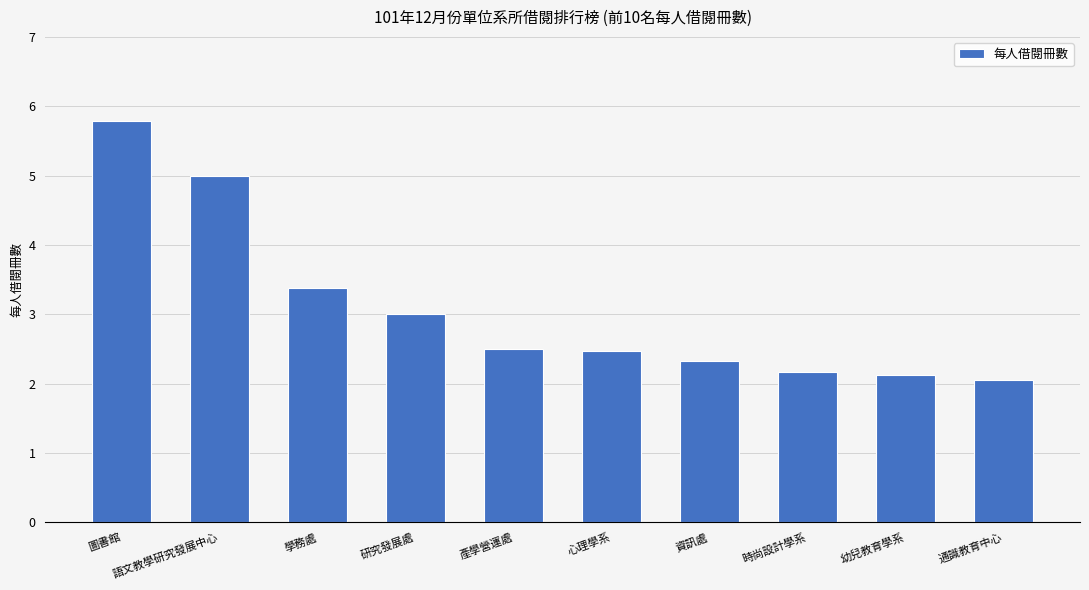

At which category does the chart reach its peak across all series?

圖書館